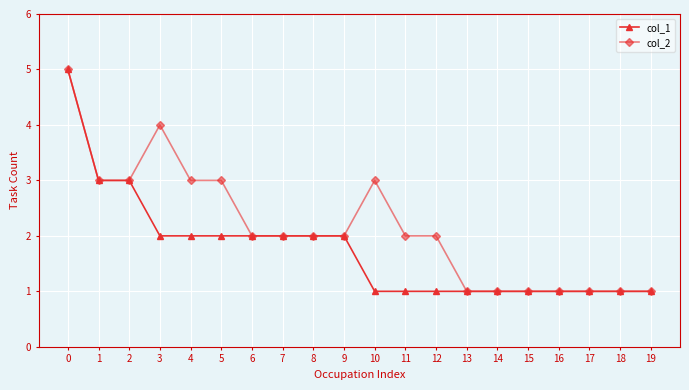

Where is the first local maximum for col_2?

3